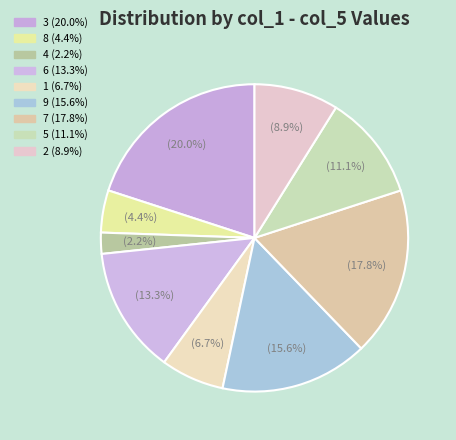

Does 7 represent more than half of the total?

No